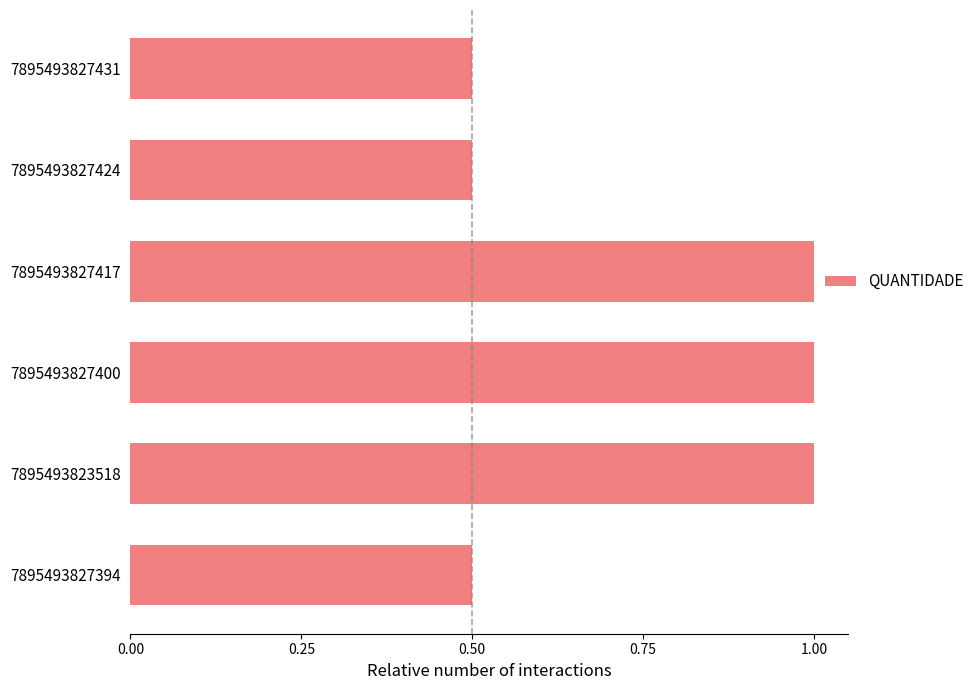

What is the minimum value shown in the chart?

0.5